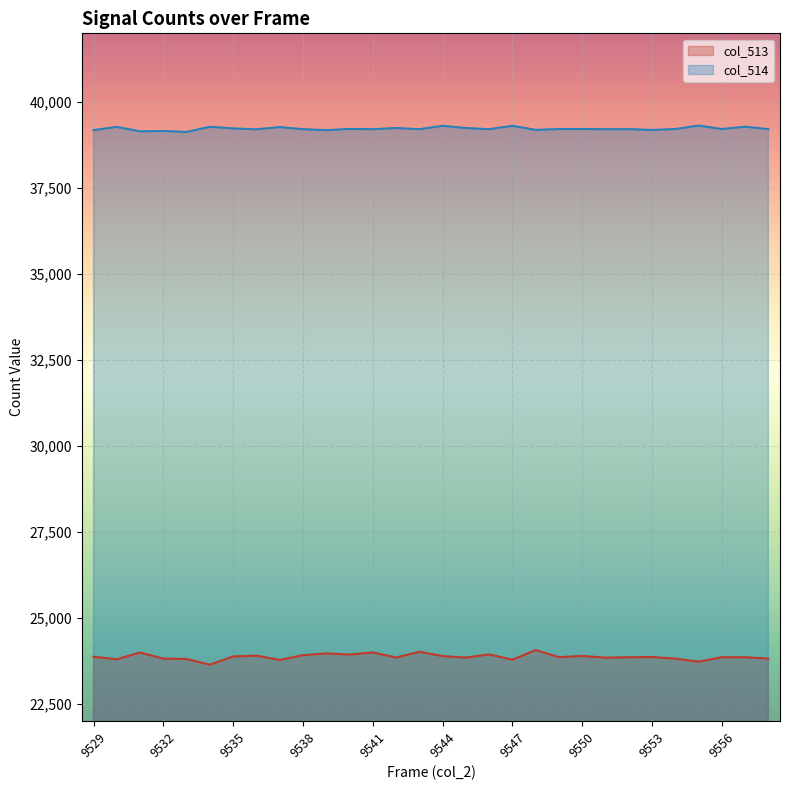

At how many categories does at least one series exceed 35459?

30